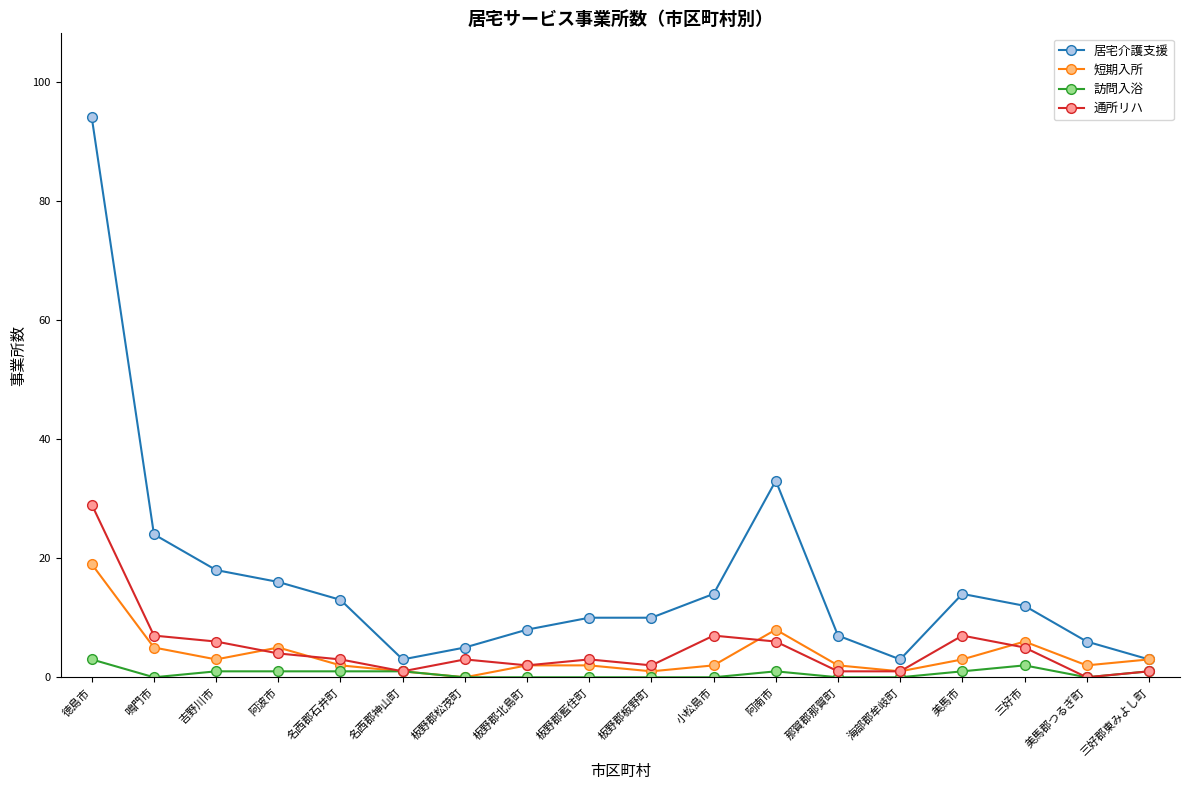

True or false: 通所リハ has a value of 3 at 板野郡藍住町.

True